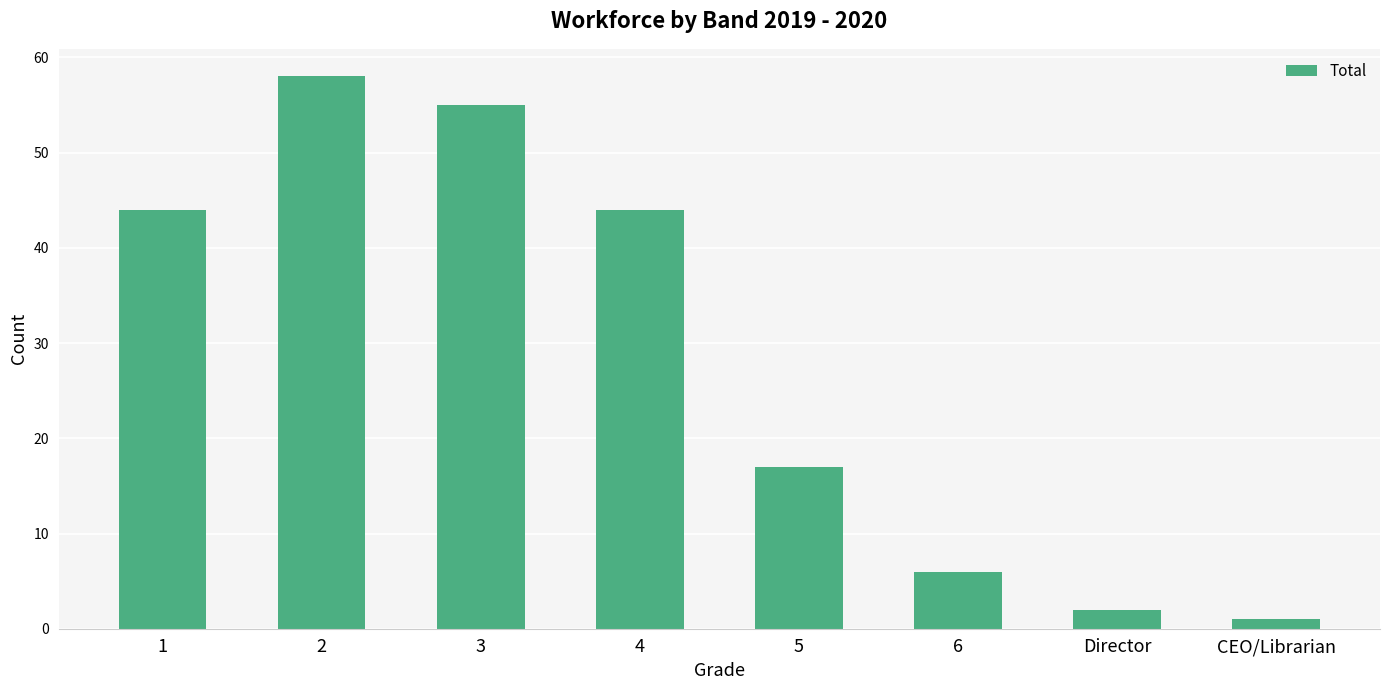

What is the label of the 1st bar from the right?

CEO/Librarian